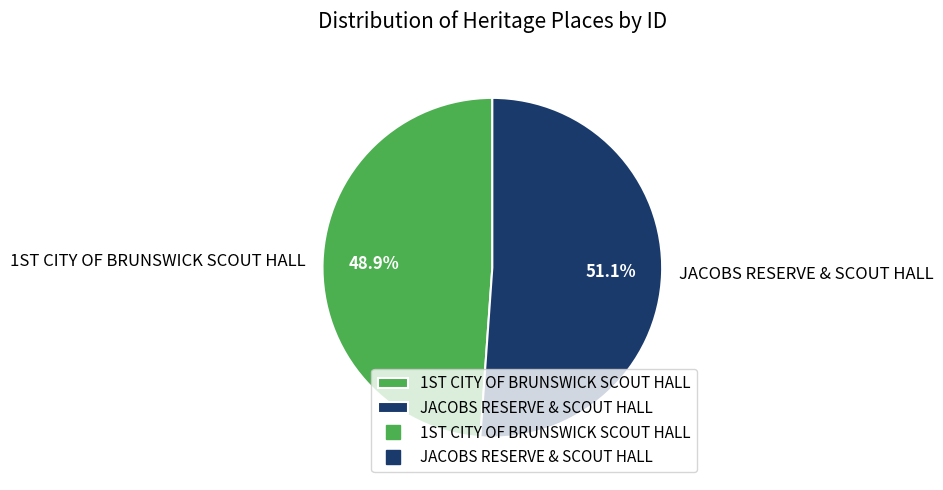

Rank the categories by value from highest to lowest.

JACOBS RESERVE & SCOUT HALL, 1ST CITY OF BRUNSWICK SCOUT HALL